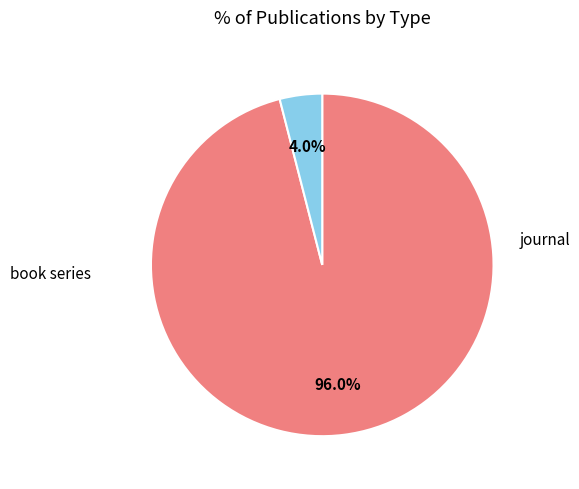

Does any single category account for the majority?

Yes